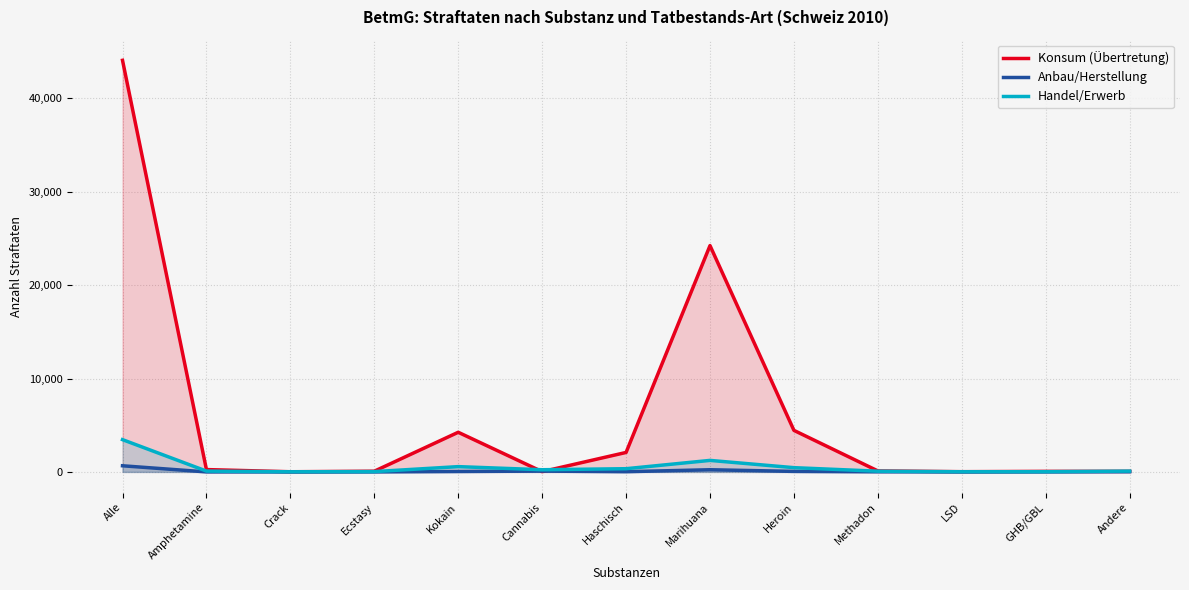

Reading left to right, list all the values displayed in this chart.

Konsum (Übertretung): Alle=44071	Amphetamine=251	Crack=18	Ecstasy=76	Kokain=4245	Cannabis=30	Haschisch=2085	Marihuana=24232	Heroin=4448	Methadon=107	LSD=25	GHB/GBL=58	Andere=62
Anbau/Herstellung: Alle=658	Amphetamine=1	Crack=0	Ecstasy=0	Kokain=45	Cannabis=89	Haschisch=23	Marihuana=234	Heroin=56	Methadon=12	LSD=3	GHB/GBL=5	Andere=18
Handel/Erwerb: Alle=3456	Amphetamine=89	Crack=12	Ecstasy=34	Kokain=567	Cannabis=234	Haschisch=345	Marihuana=1234	Heroin=456	Methadon=78	LSD=15	GHB/GBL=23	Andere=89